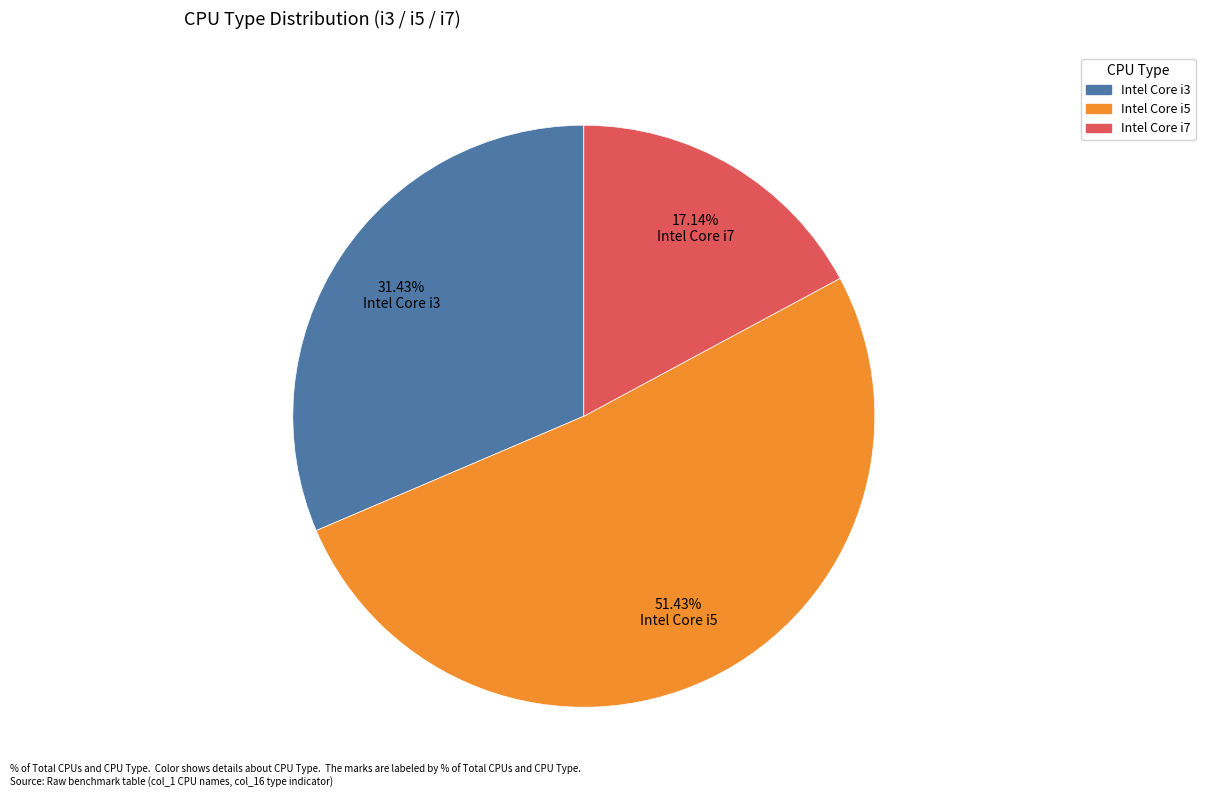

How many segments does this pie chart have?

3